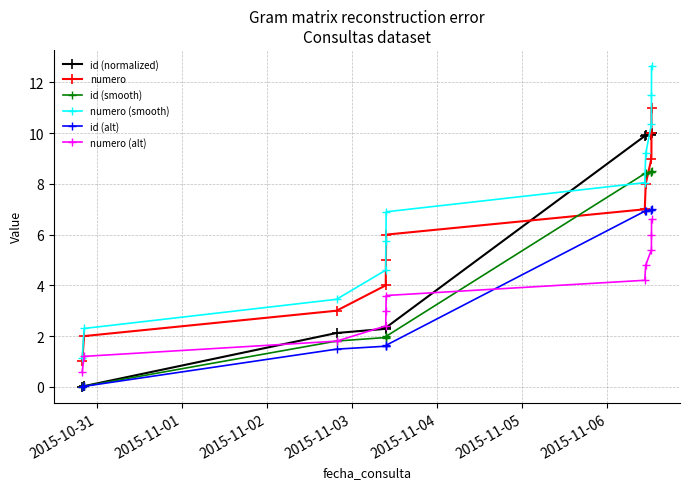

What is the maximum value for id (smooth)?

8.5